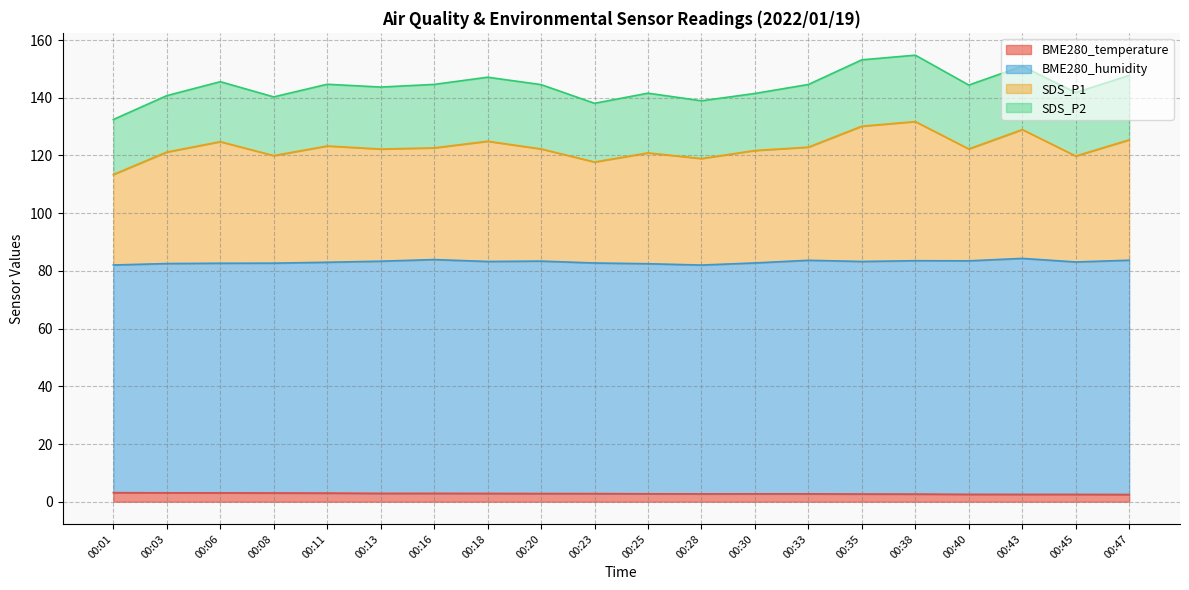

True or false: BME280_temperature and SDS_P1 intersect in this chart.

False